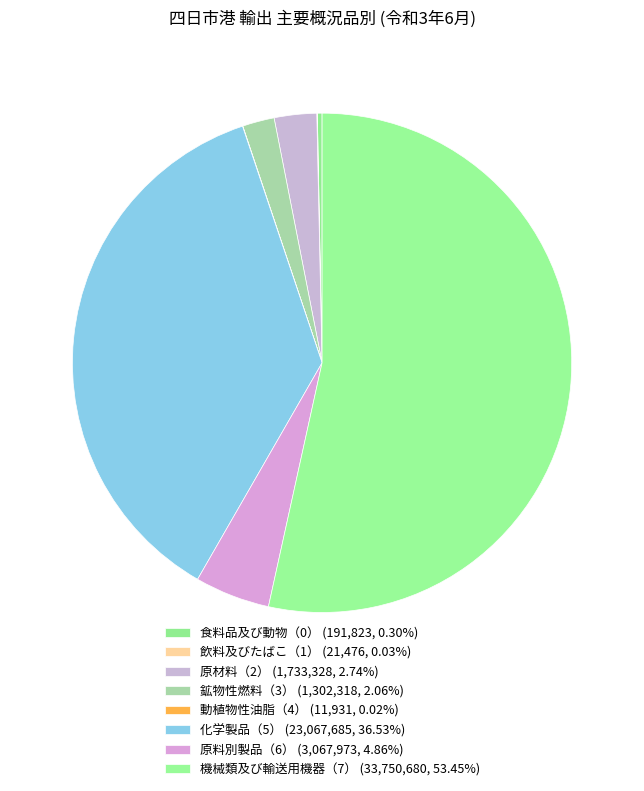

Which category has the biggest portion of the pie?

機械類及び輸送用機器（7）